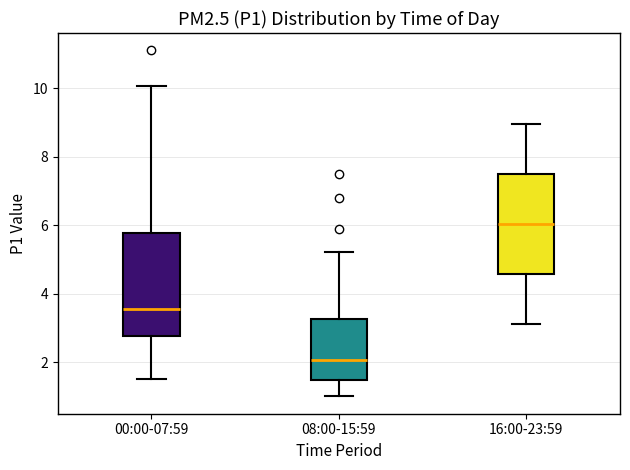

Where does the lower whisker of the box for 00:00-07:59 end on the y-axis? The values are not printed on the chart, so give them approximately, as read against the axis.

1.6